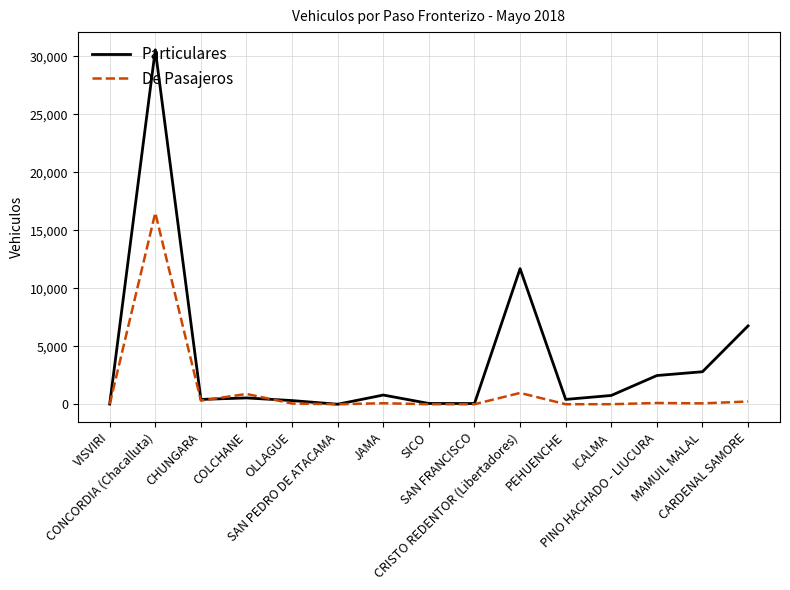

At which label does De Pasajeros reach its peak?

CONCORDIA (Chacalluta)